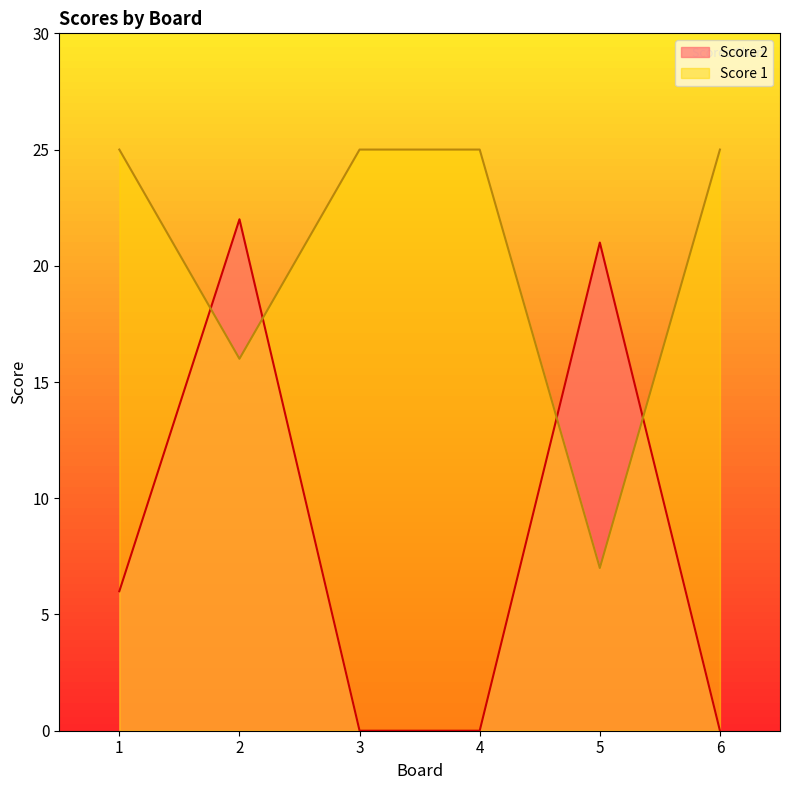

What is the sum of the Score 2 values at 1 and 4?

6